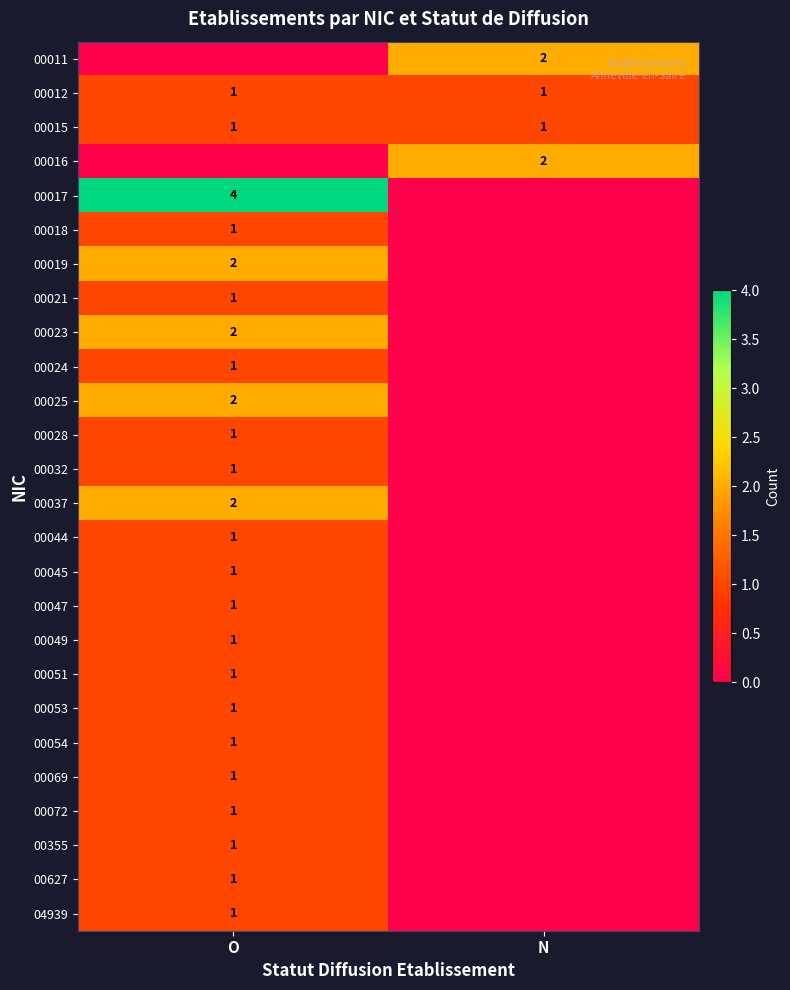

What is the total value across all series at N?

6